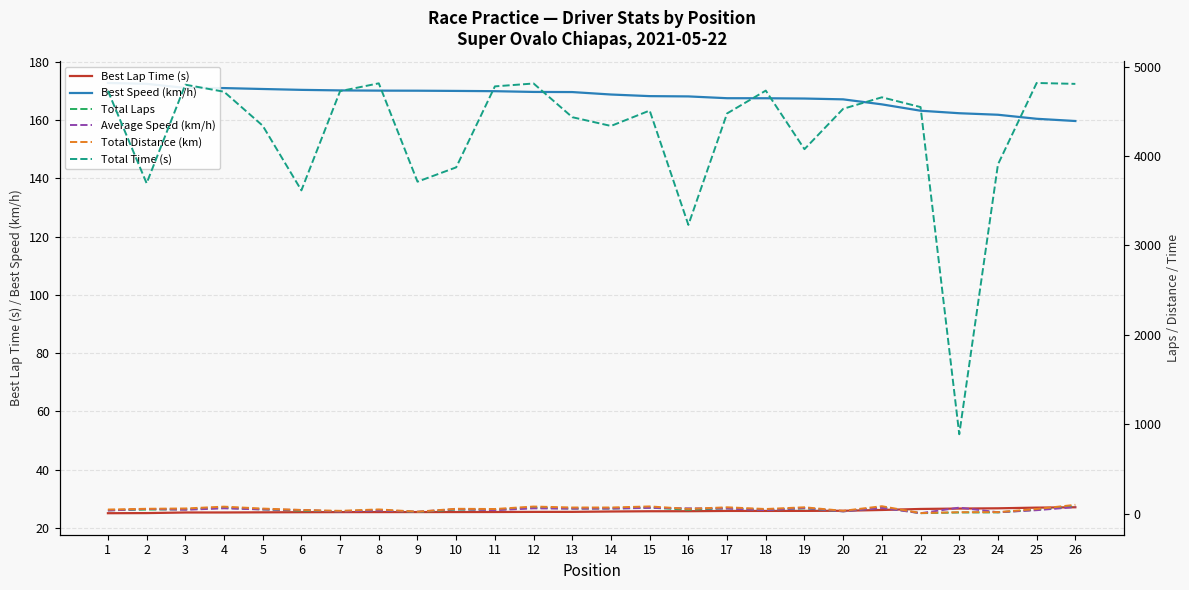

True or false: Total Distance (km) has a value of 15.0 at 11.

False